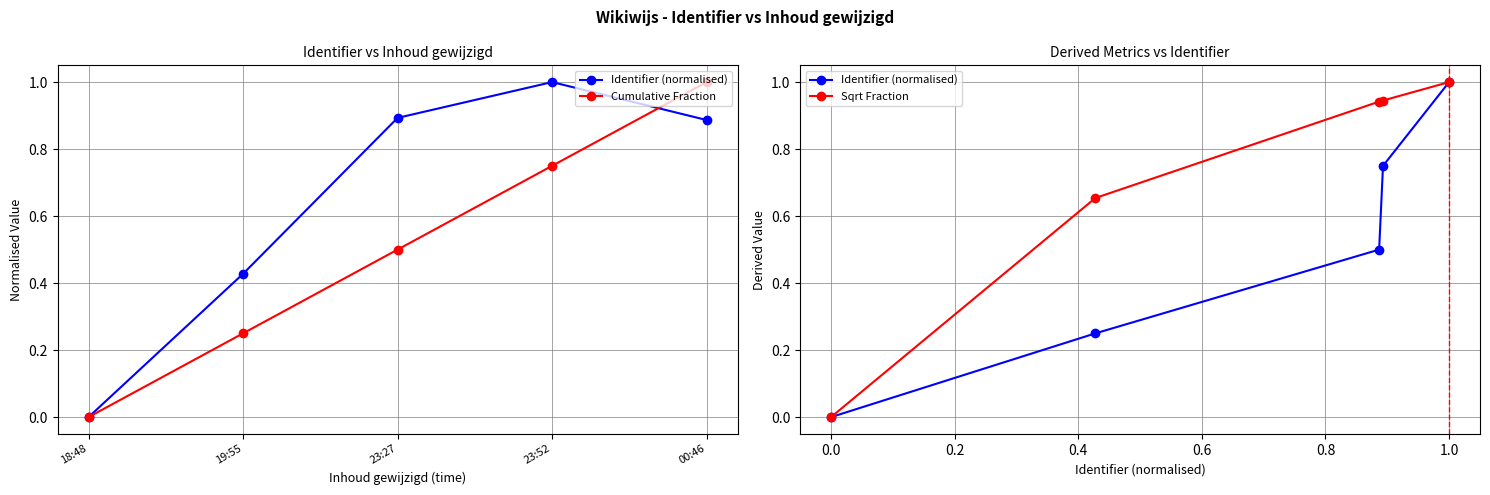

Where is Cumulative Fraction nearest to the value 0?

18:48